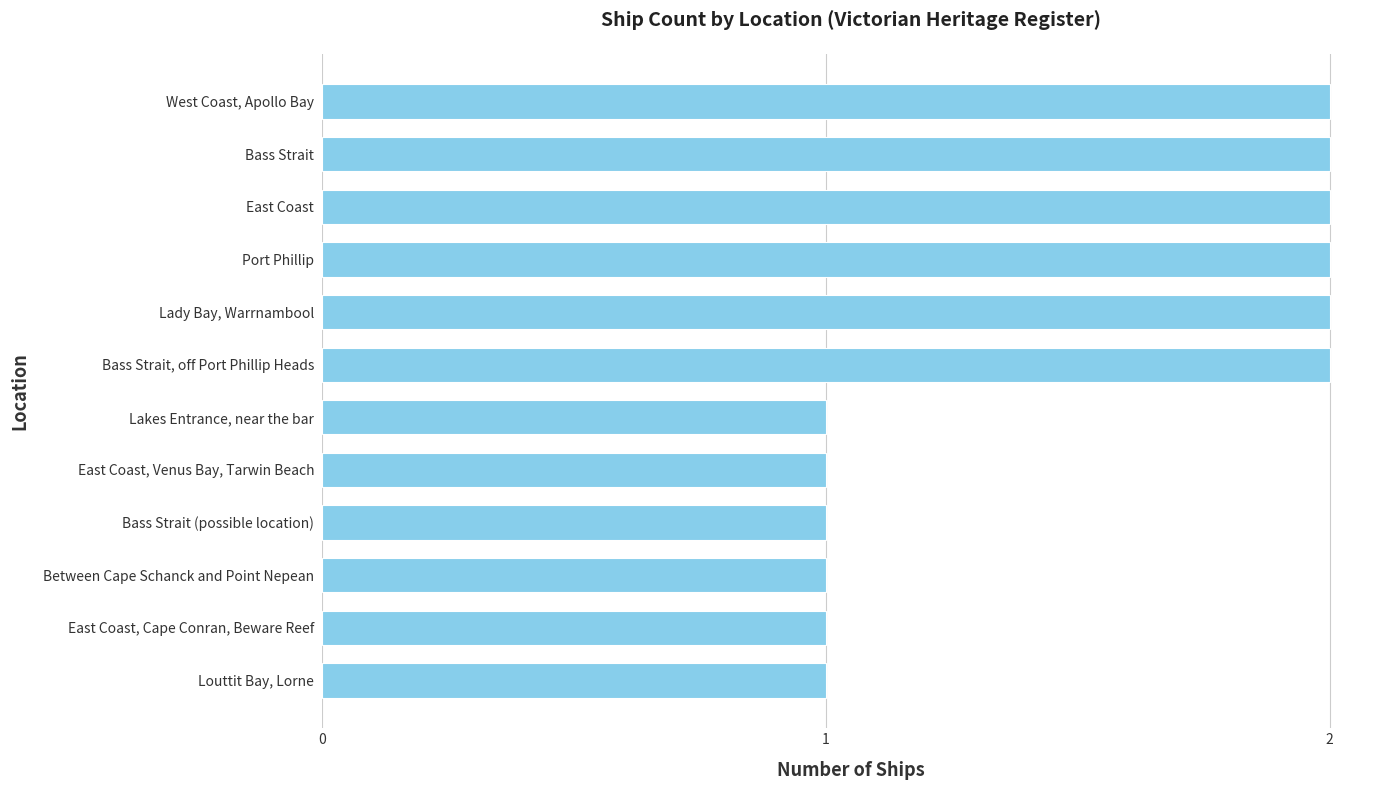

What is the difference between the maximum and second lowest values?

1